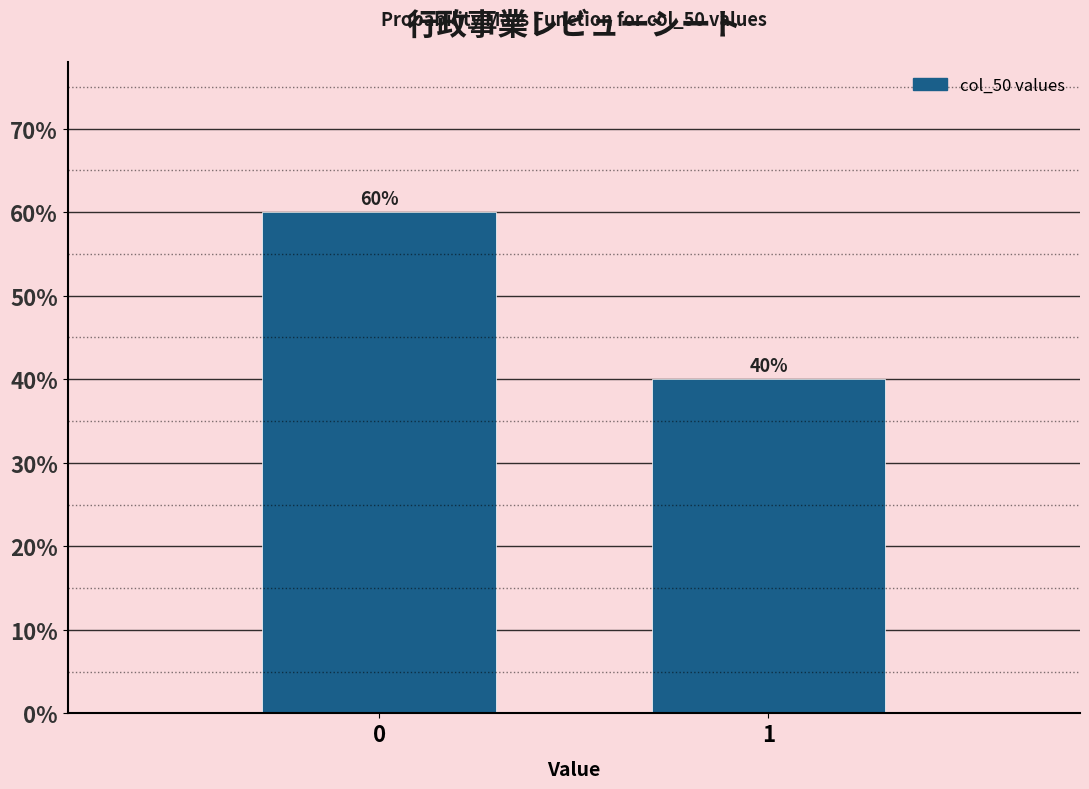

Reading left to right, transcribe all the data shown in this chart.

60	40